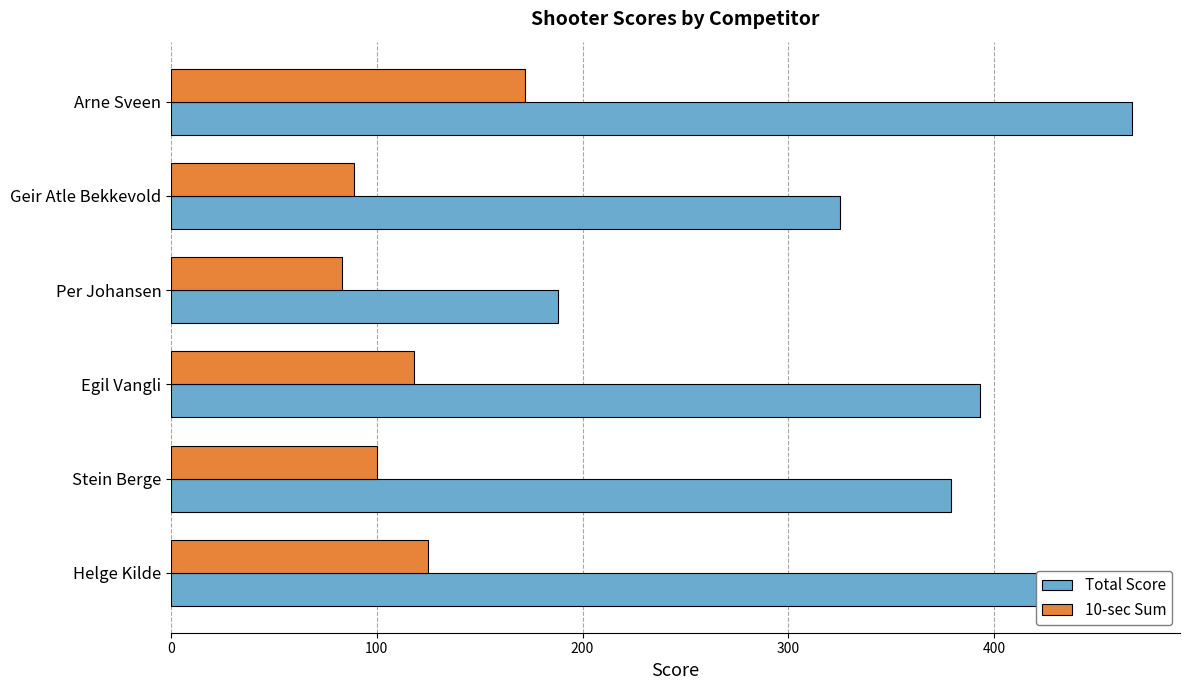

What is the difference between the highest and lowest values at Stein Berge?

279